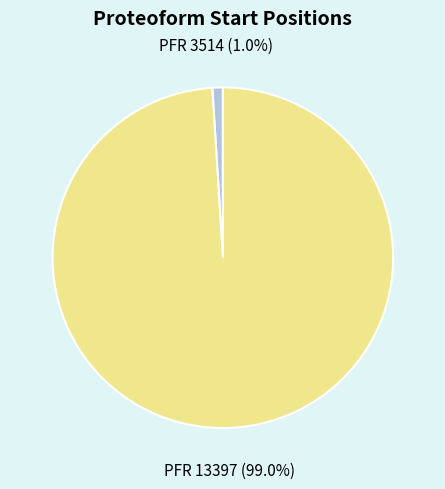

Is there any slice that represents more than half of the pie?

Yes